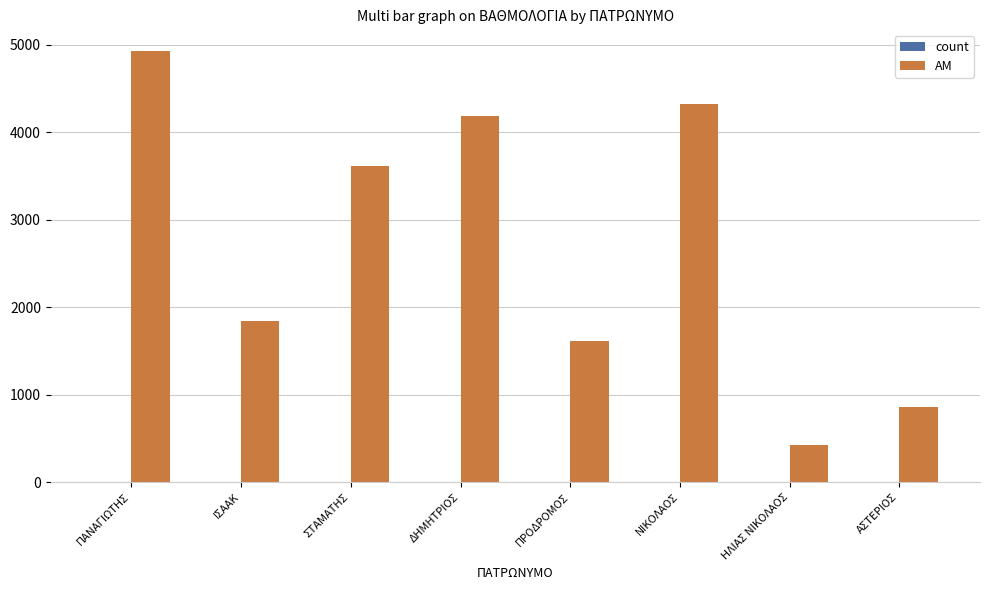

Which label corresponds to the largest value in the chart?

ΠΑΝΑΓΙΩΤΗΣ